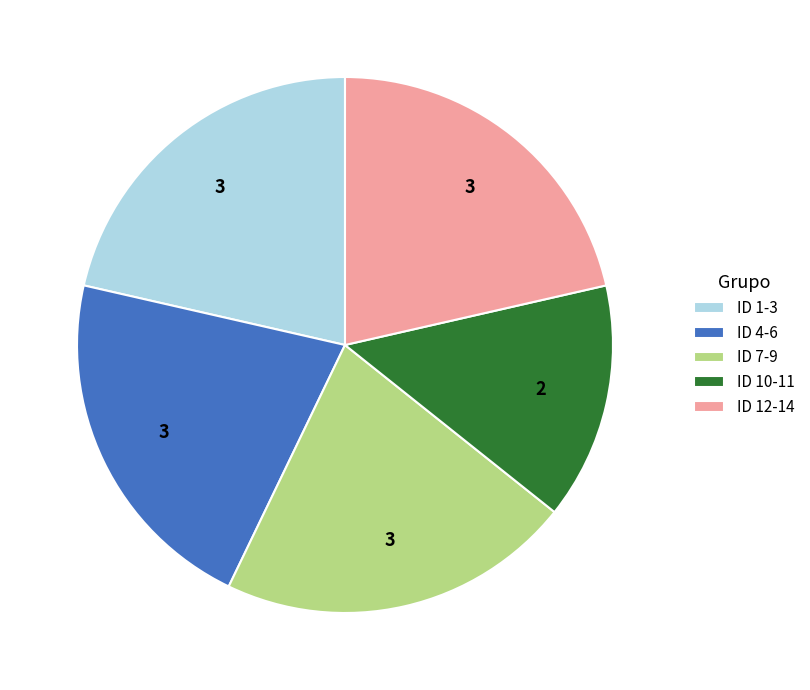

Is it true that ID 10-11 is 2% of the pie?

False